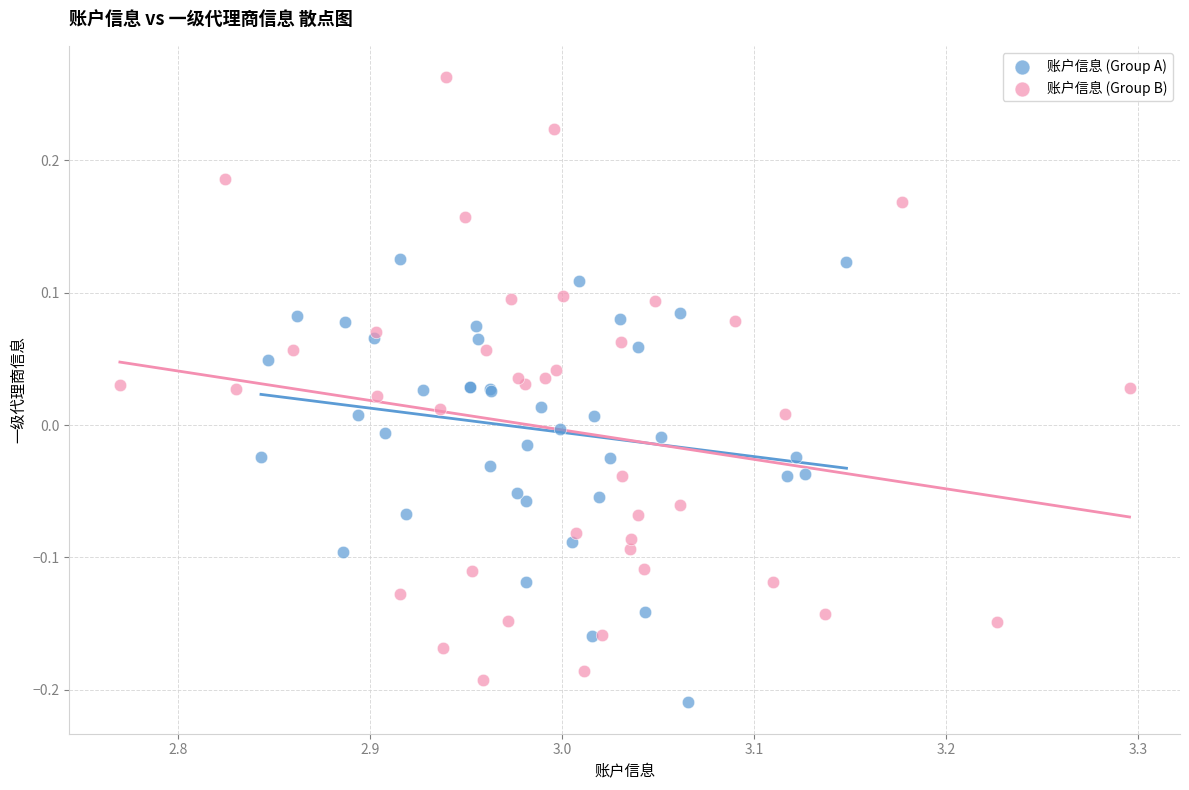

Which series has the largest Y range (max minus min)?

账户信息 (Group B)